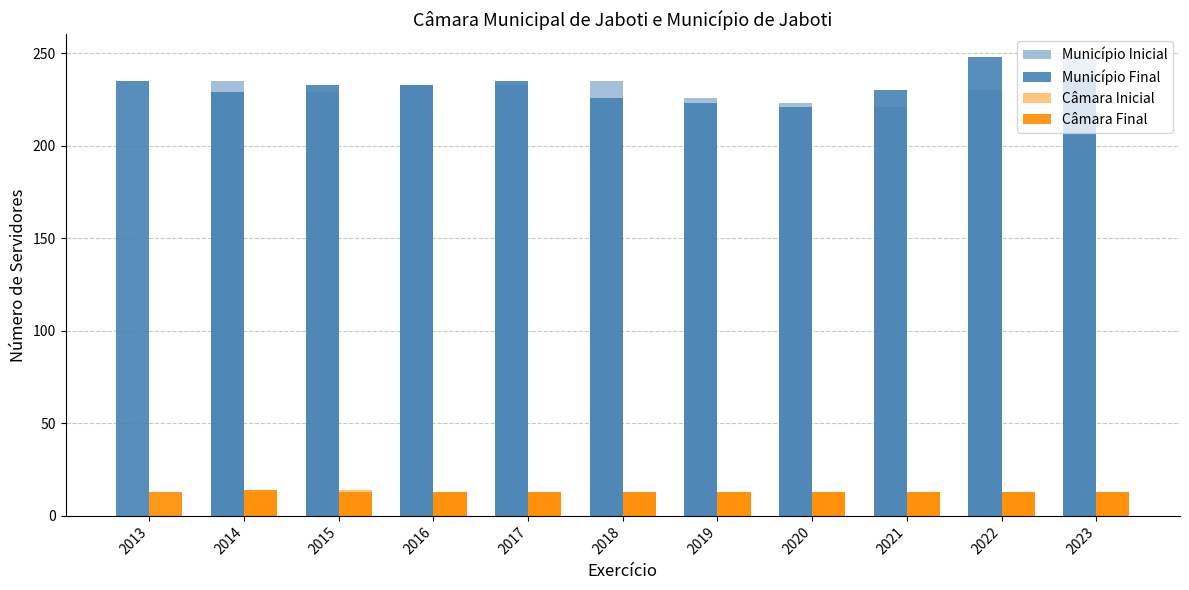

Count the number of data series in this chart.

4